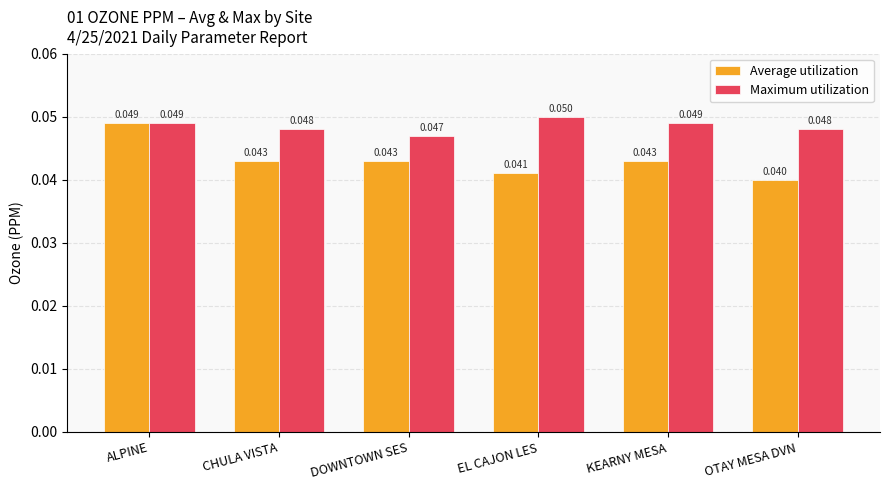

Are the bars horizontal?

No